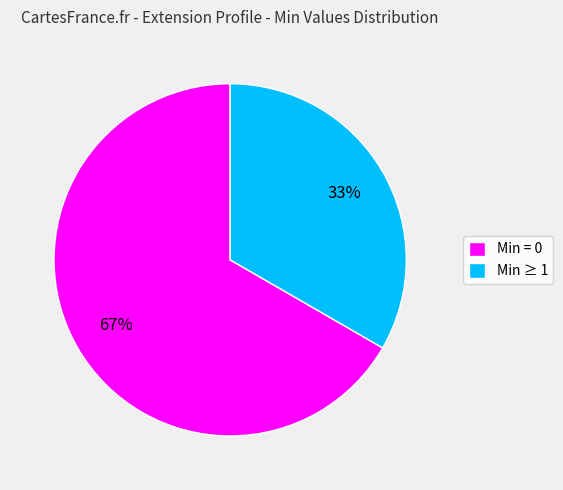

How many slices are in this pie chart?

2